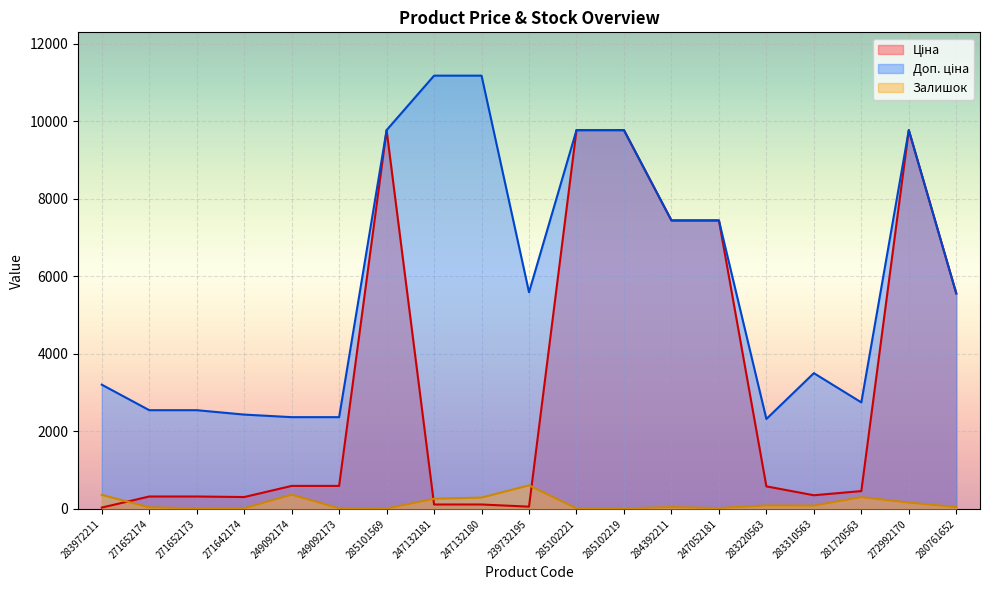

Between 285102219 and 271652173, which is larger?

285102219